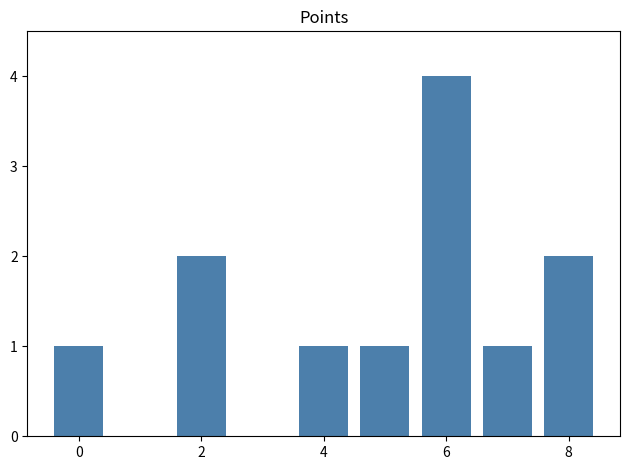

Reading left to right, what are all the values shown in this chart?

1	2	1	1	4	1	2